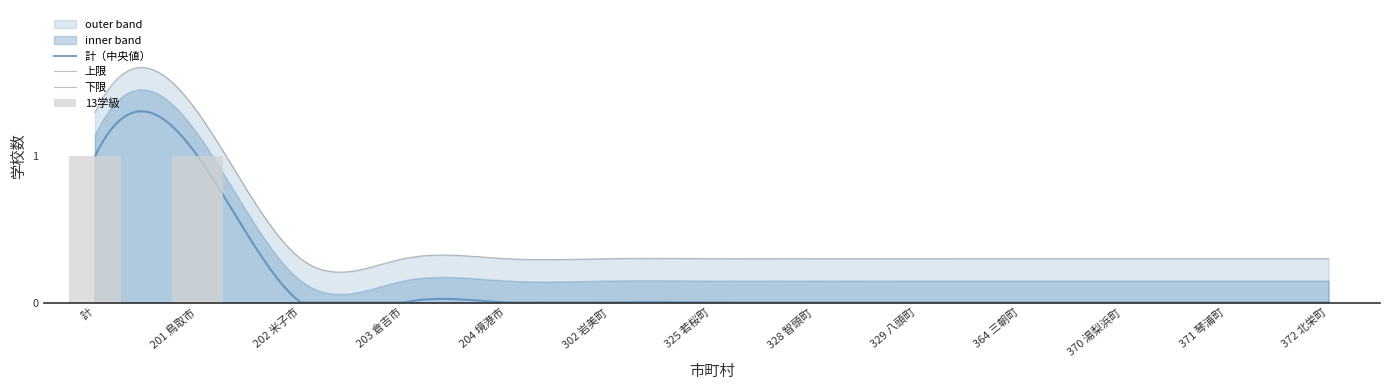

How many series are shown in this chart?

6